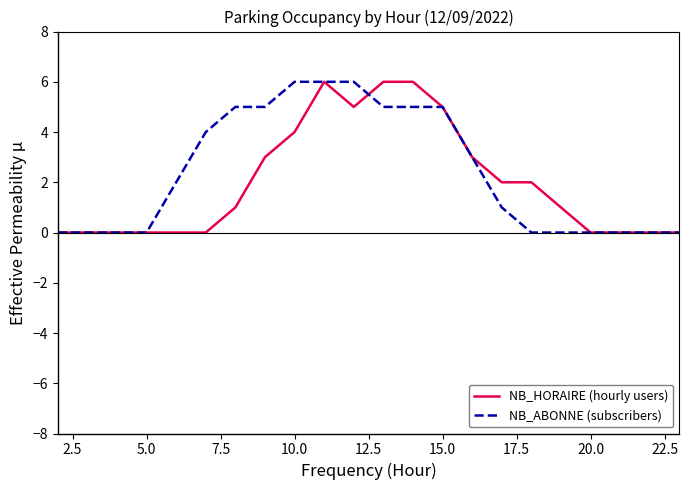

What is the maximum value for NB_HORAIRE (hourly users)?

6